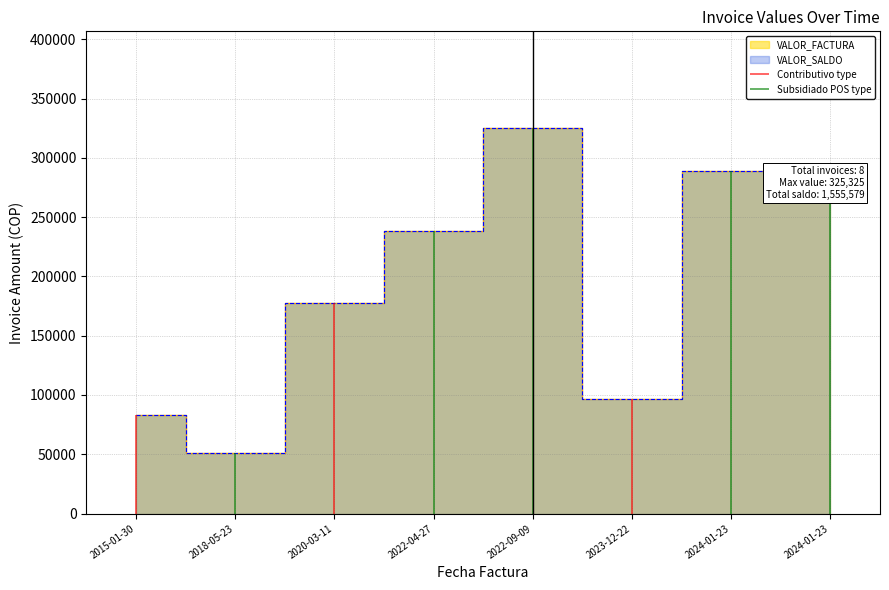

Read the VALOR_FACTURA value at 2018-05-23, to the nearest 10.

51300